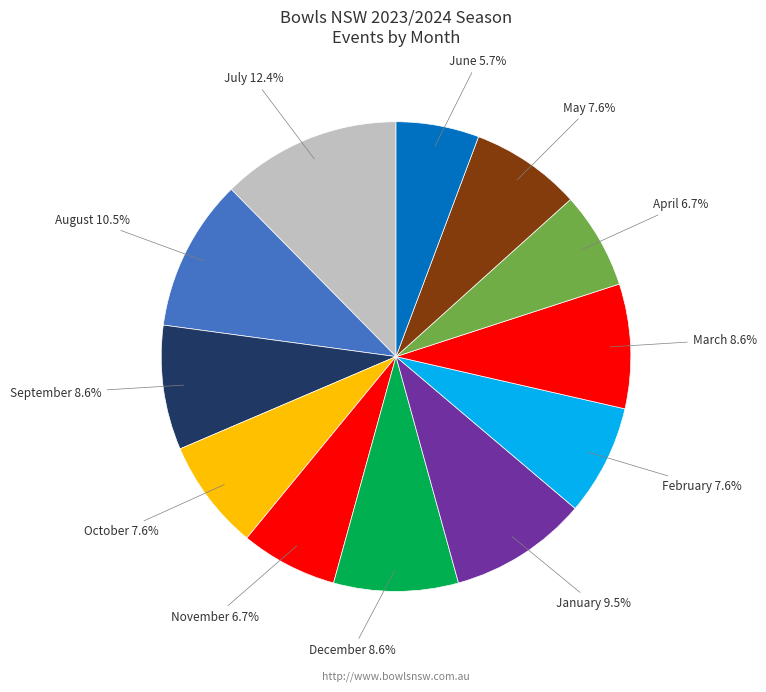

How many slices are in this pie chart?

12